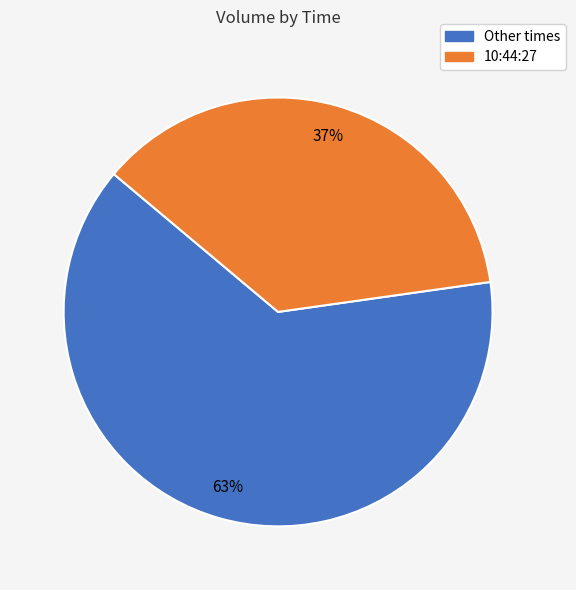

To the nearest percent, what is the average slice percentage?

50%